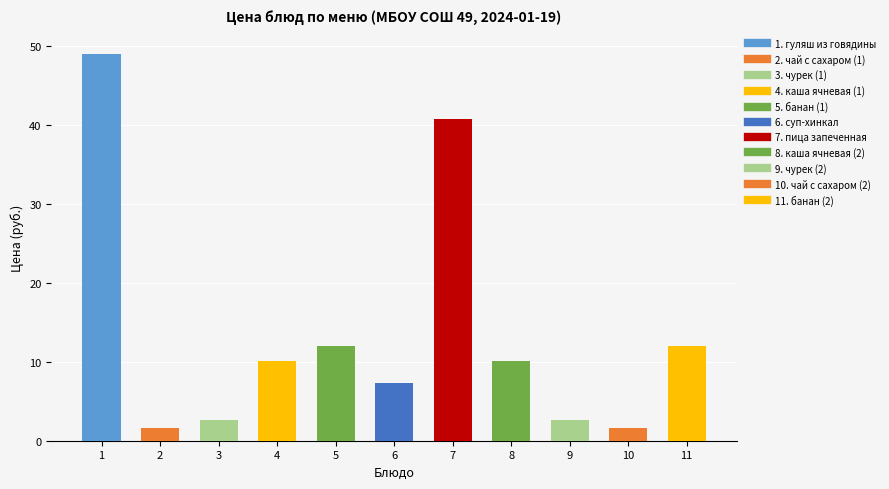

Between 8 and 7, which is larger?

7